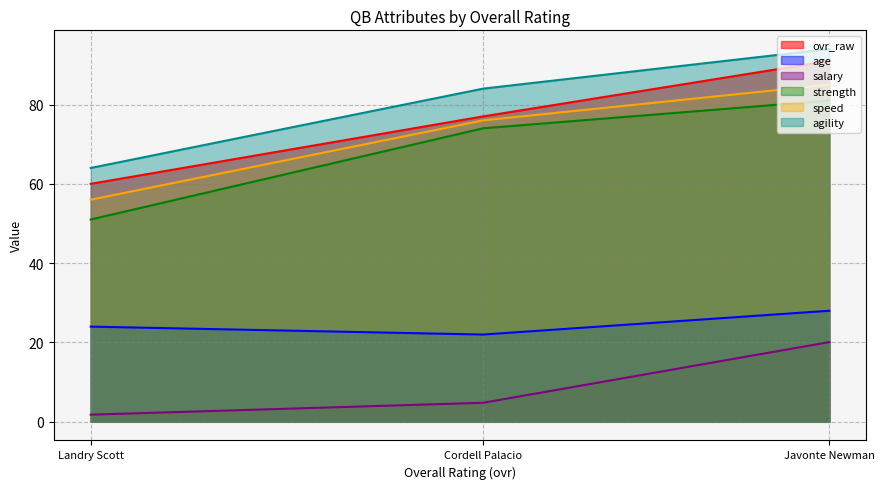

What is the label of the 2nd point from the right?

Cordell Palacio